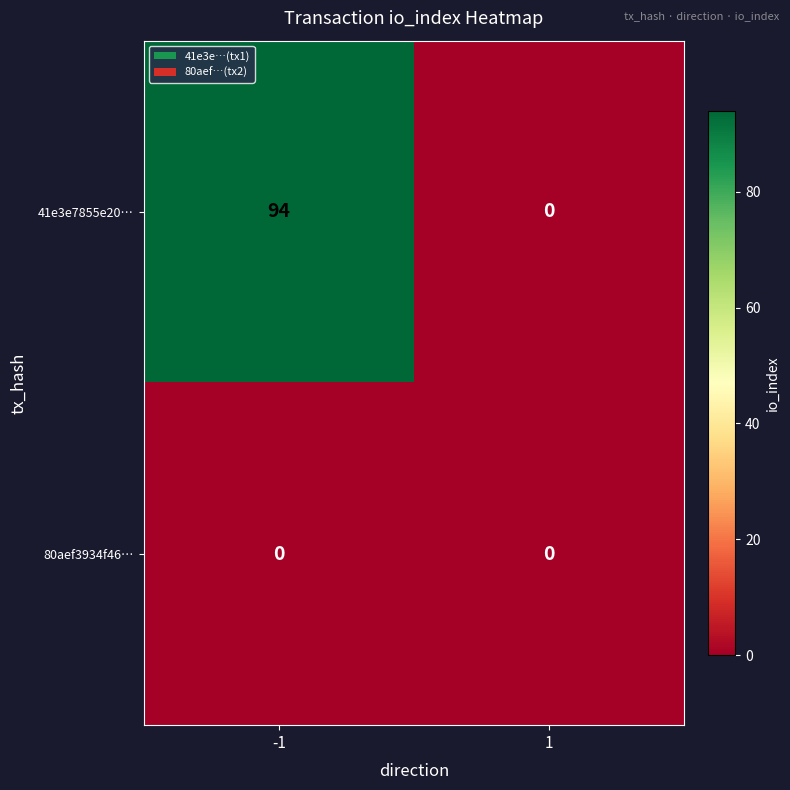

What is the greatest value displayed?

94